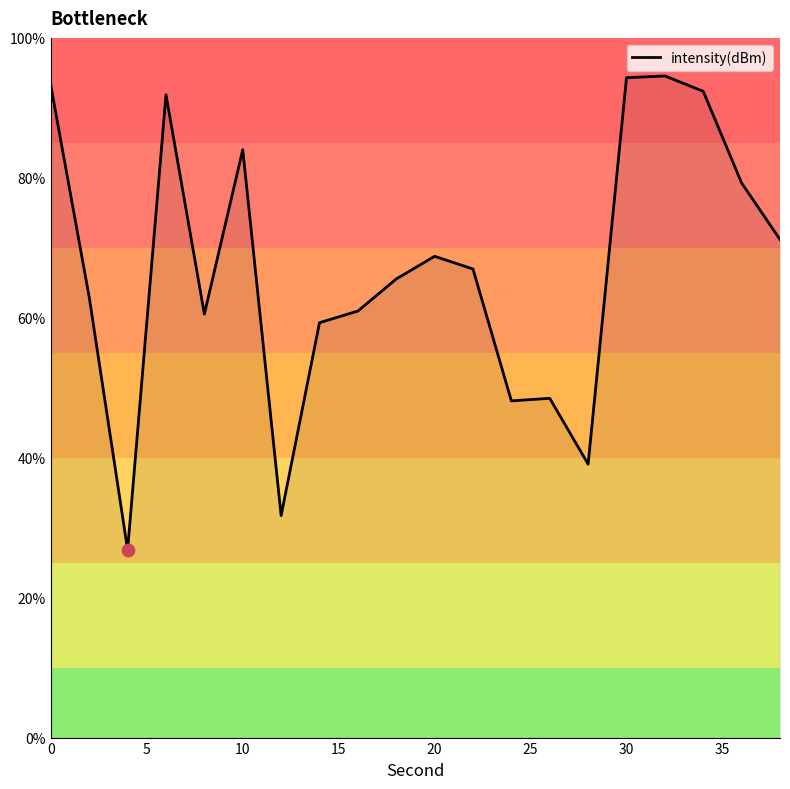

What is the difference between the maximum and minimum values?

67.7